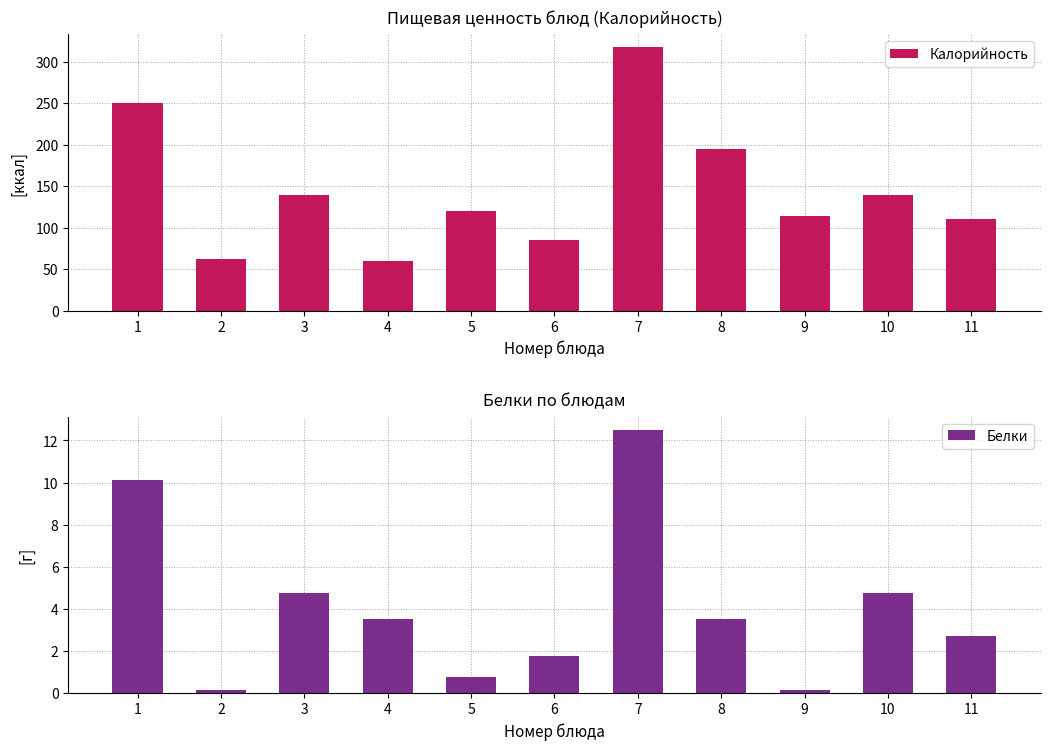

How many bars are there in total?

22